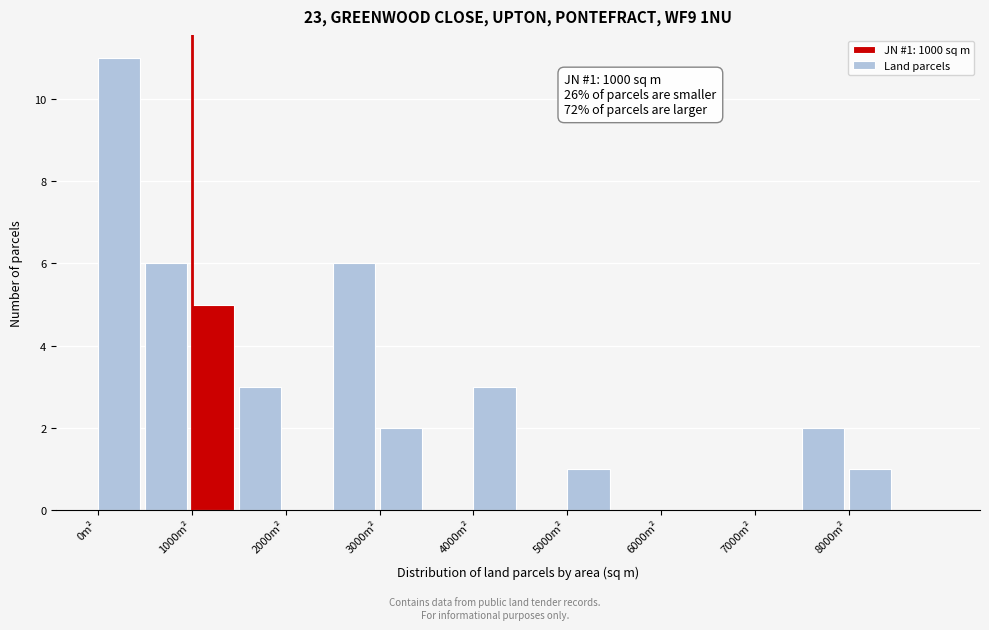

Over which range of the x-axis is the bar tallest?

0 to 500